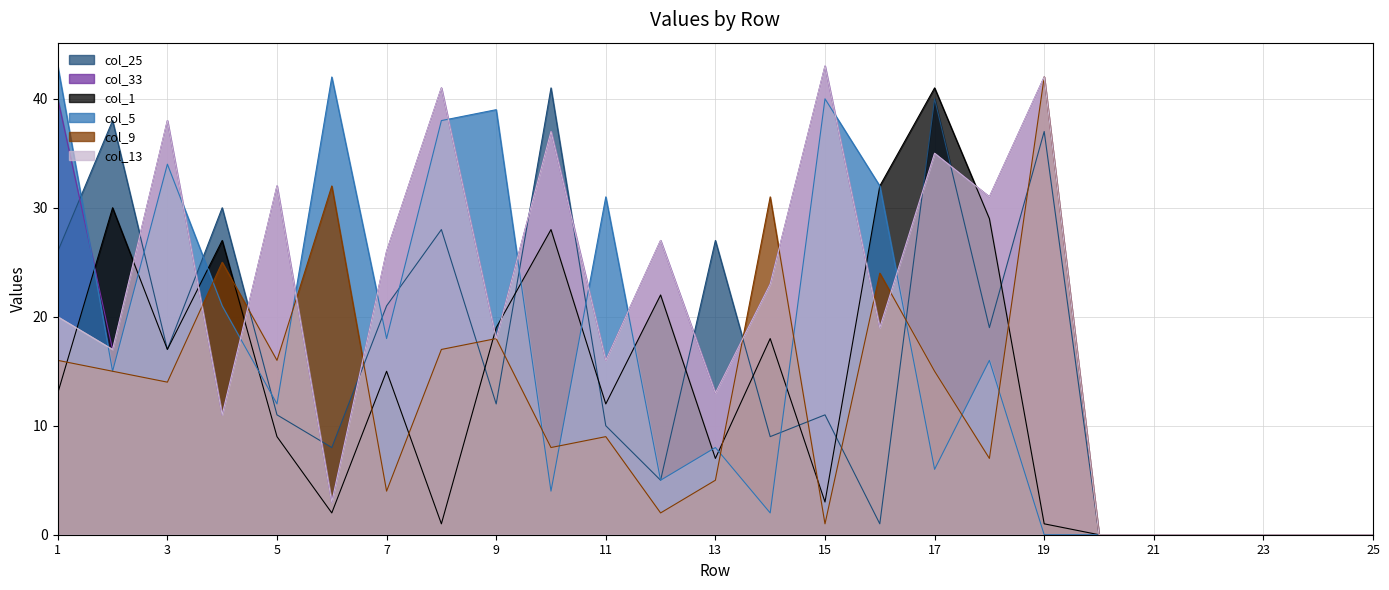

What is the value of the col_25 point at the 2nd from the left?

38